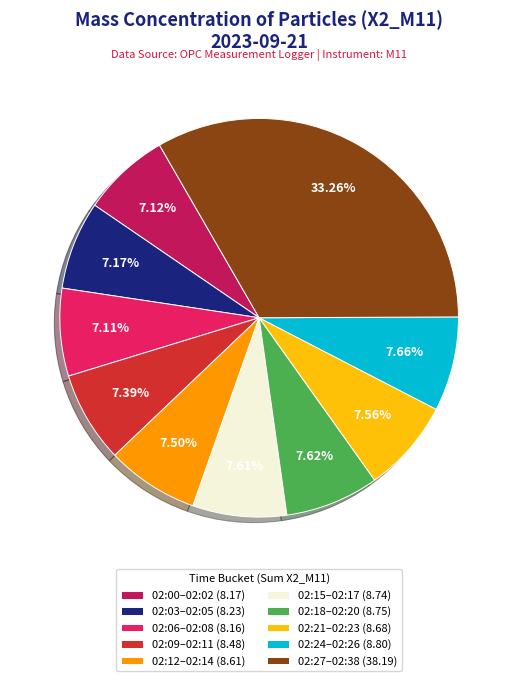

Which has a higher value, 02:24–02:26 (8.80) or 02:00–02:02 (8.17)?

02:24–02:26 (8.80)